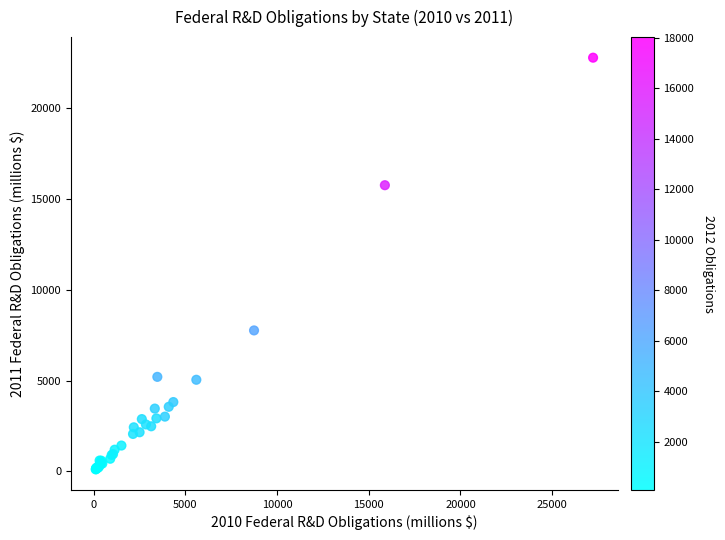

What Y value in the scatter plot is closest to 11441?

7758.4